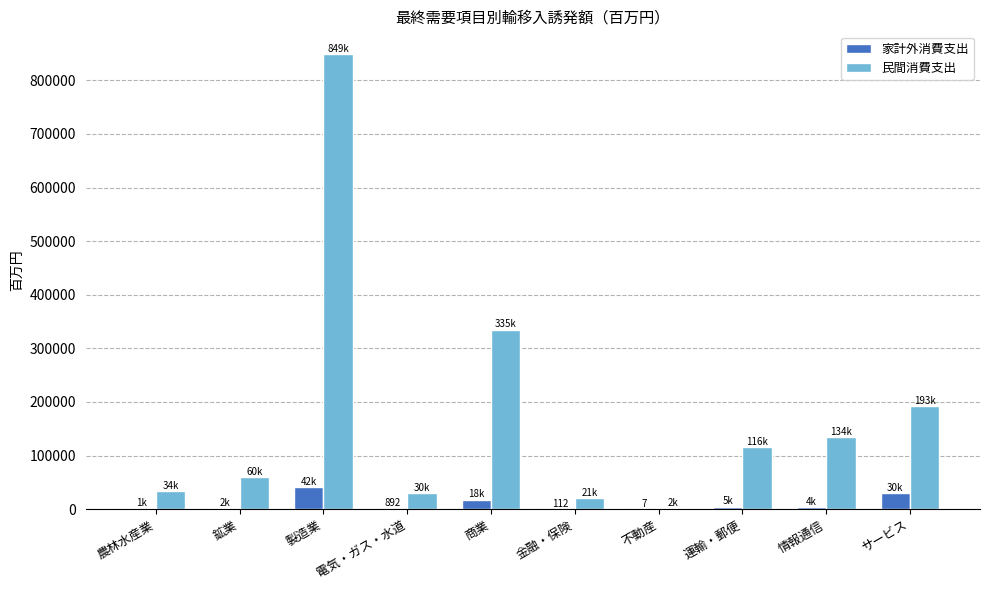

Which series has the largest total across all categories?

民間消費支出